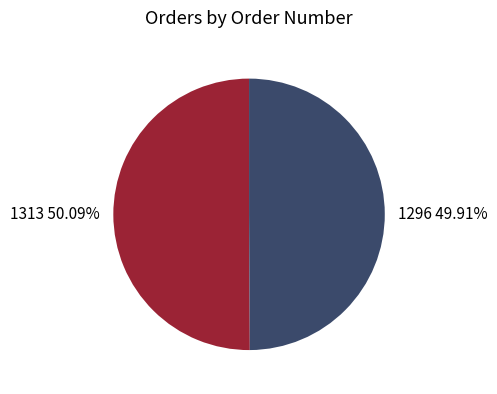

Do 1313 and 1296 together represent more than half of the pie?

Yes